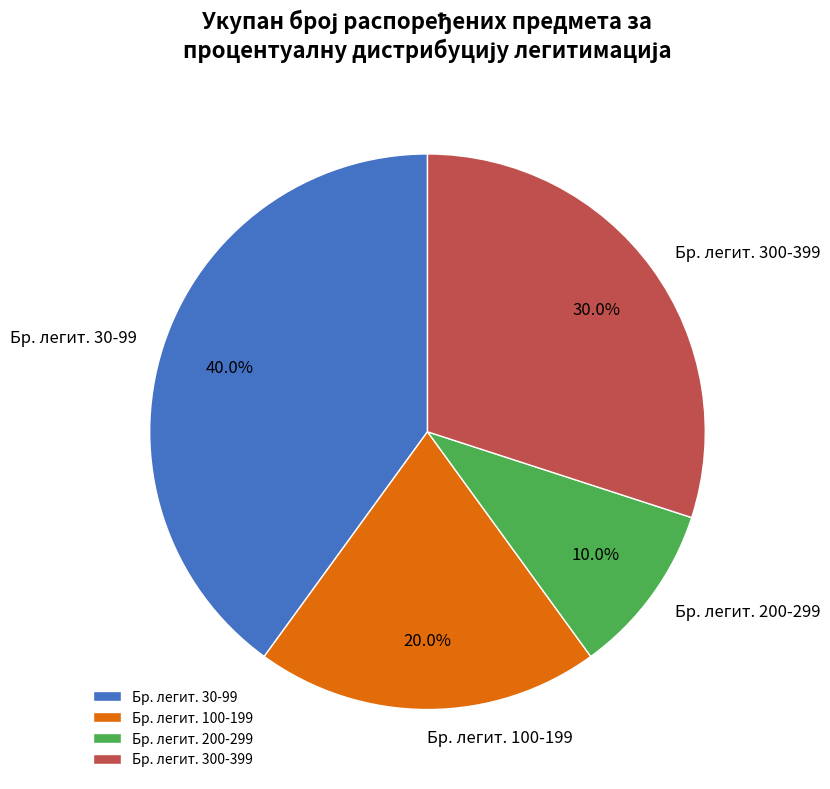

What is the ratio of the value at Бр. легит. 100-199 to the value at Бр. легит. 30-99?

0.5